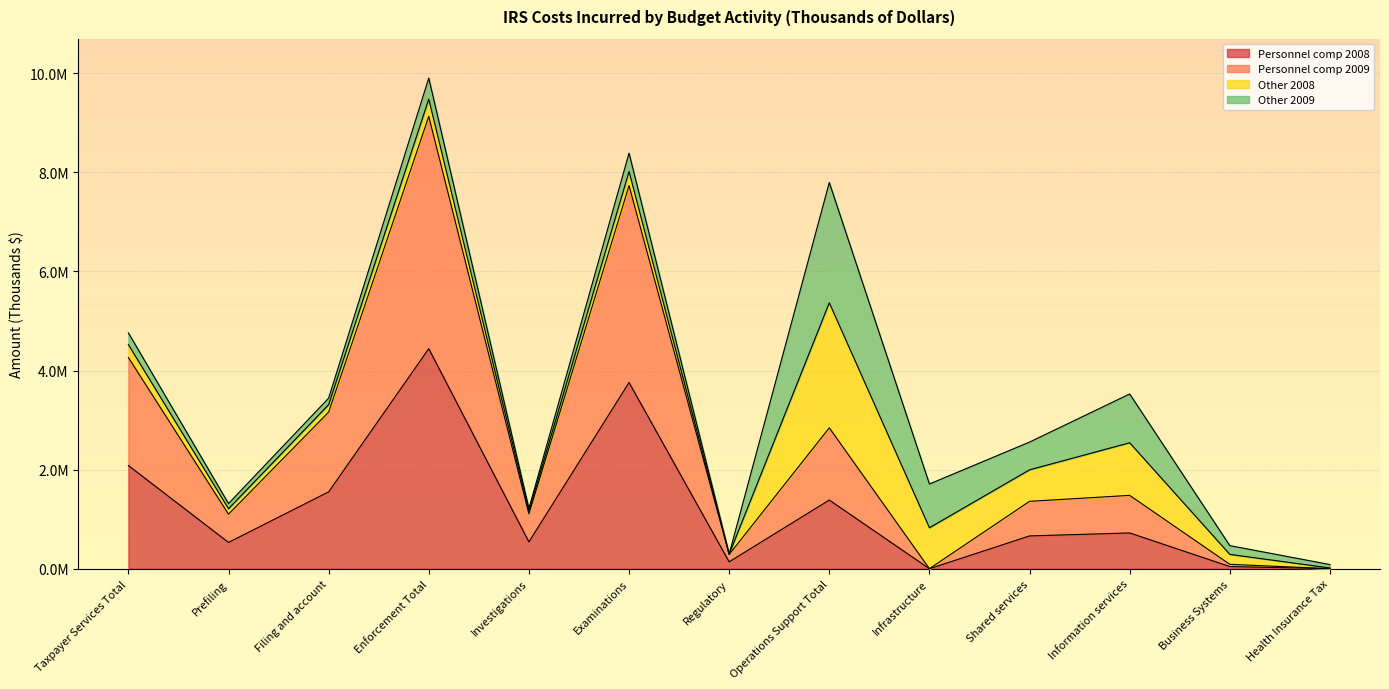

The Personnel comp 2008 series shows 954016 at Prefiling. True or false?

False